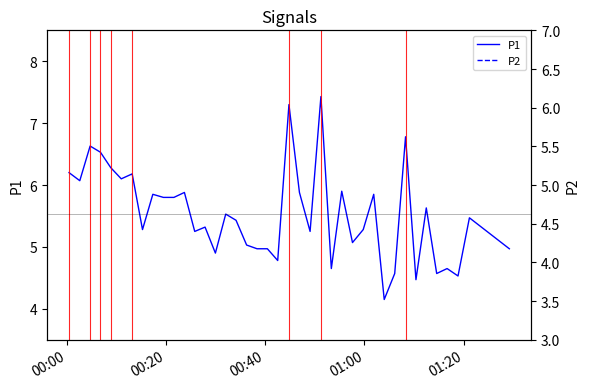

Is this an area chart (filled region under the line)?

No